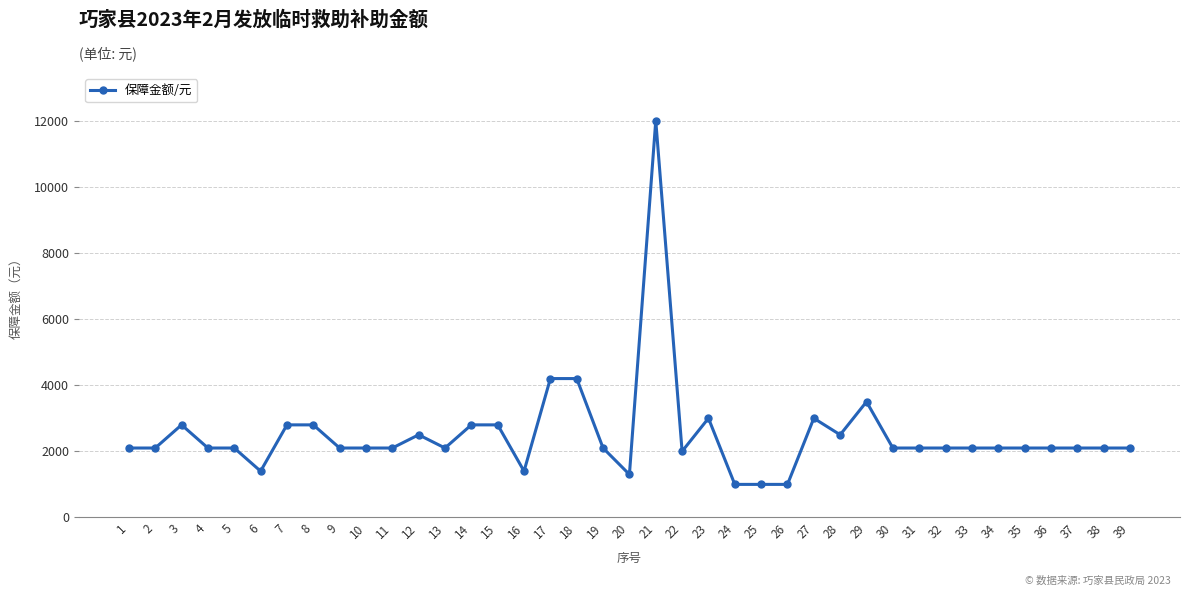

What is the sum of all values?

97900